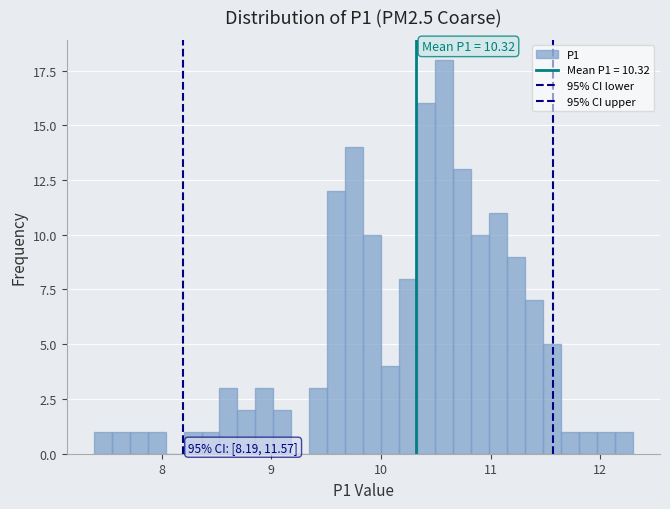

Read against the x-axis, roughly where is the centre of the tallest bar?

10.6